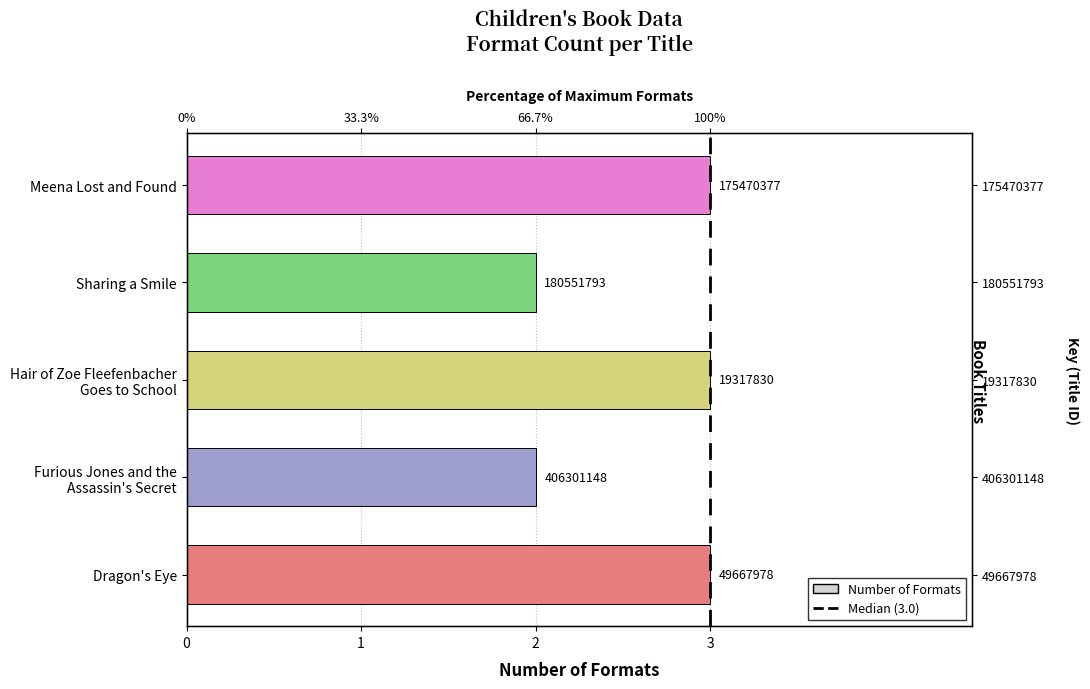

List the labels in order of value, smallest first.

Sharing a Smile, Furious Jones and the Assassin's Secret, Meena Lost and Found, Hair of Zoe Fleefenbacher Goes to School, Dragon's Eye